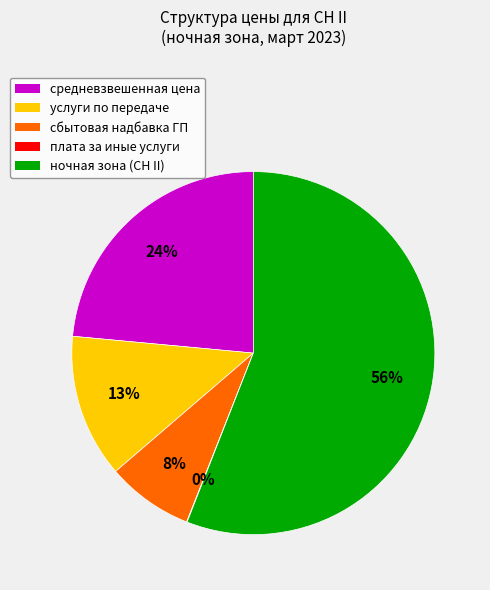

Is there any slice that represents more than half of the pie?

Yes